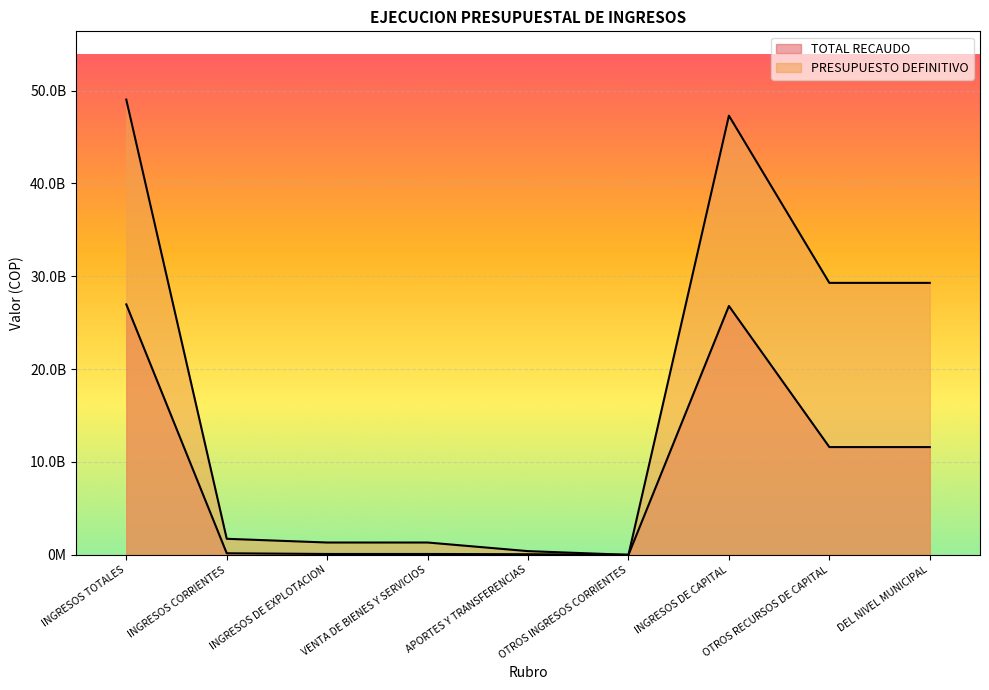

How many values in the TOTAL RECAUDO series are below 168996432?

4